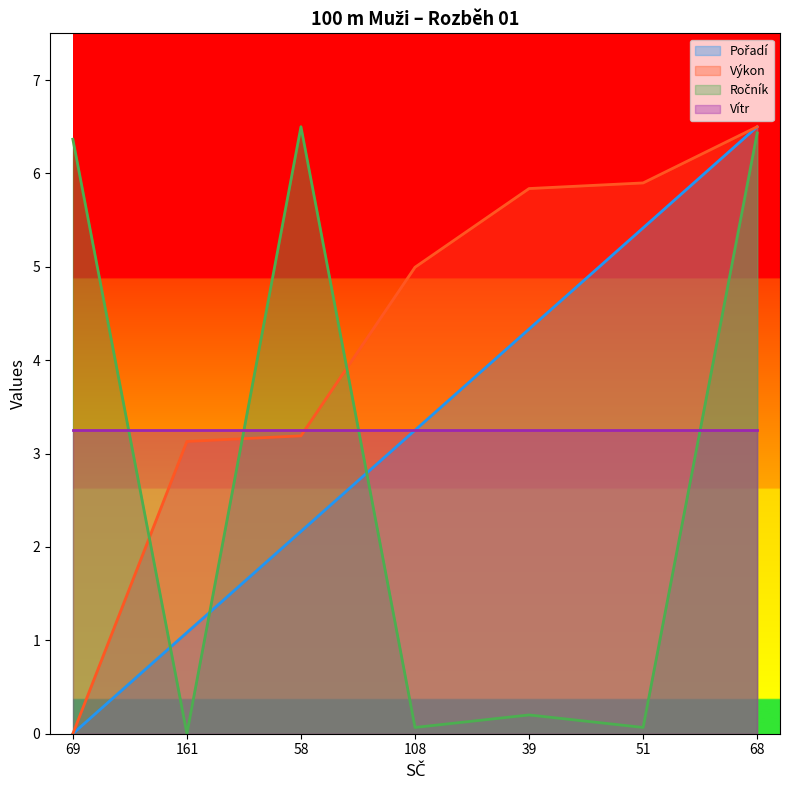

Where does the Pořadí series first go above 3?

108